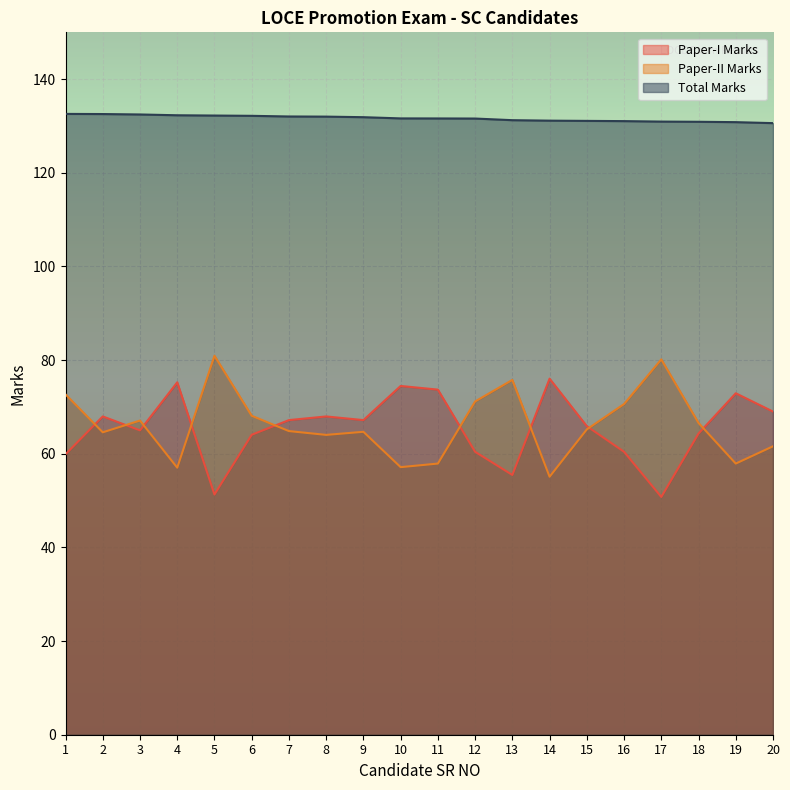

What is the value of the Paper-II Marks point at the 5th from the left?

80.9